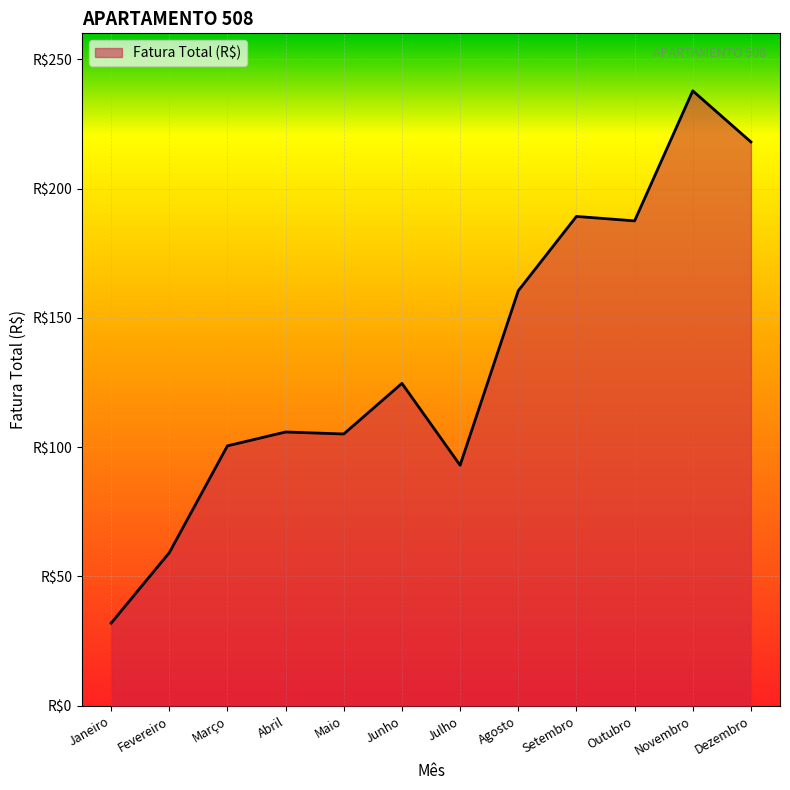

At which category does the data reach its first local valley?

Maio